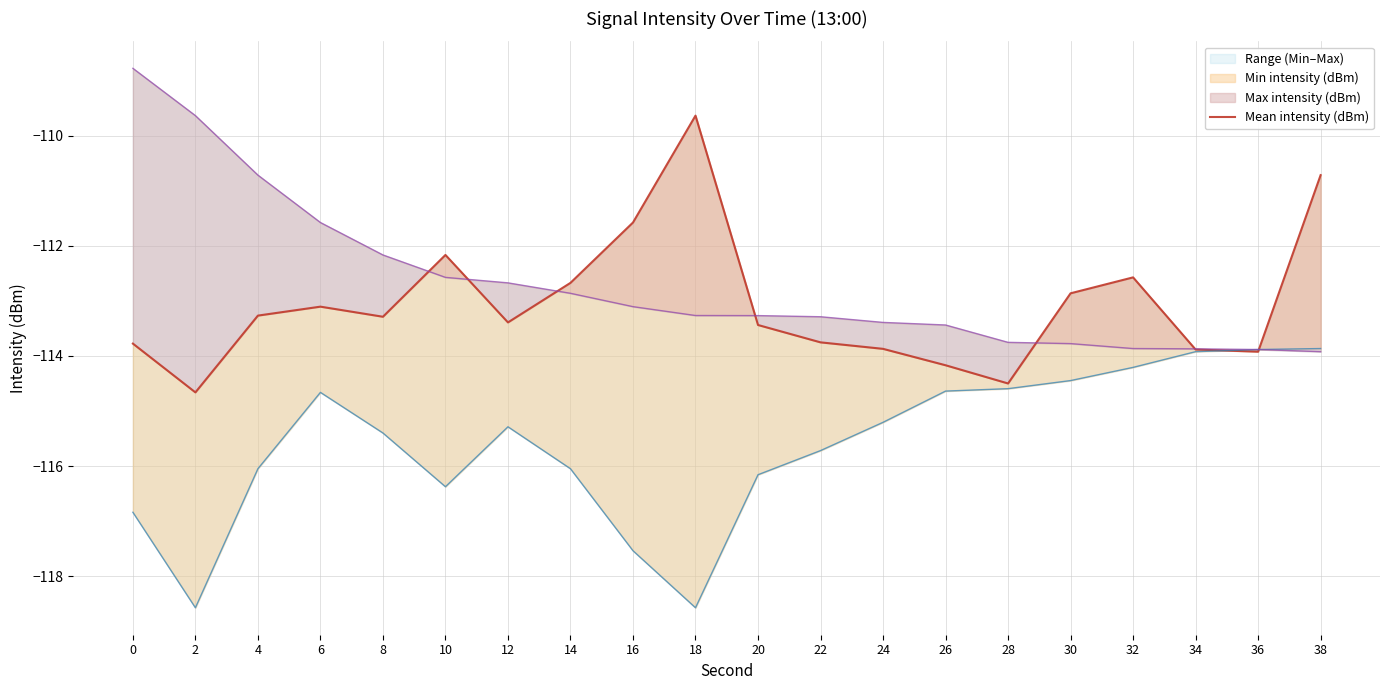

How many data points does each series have?

20